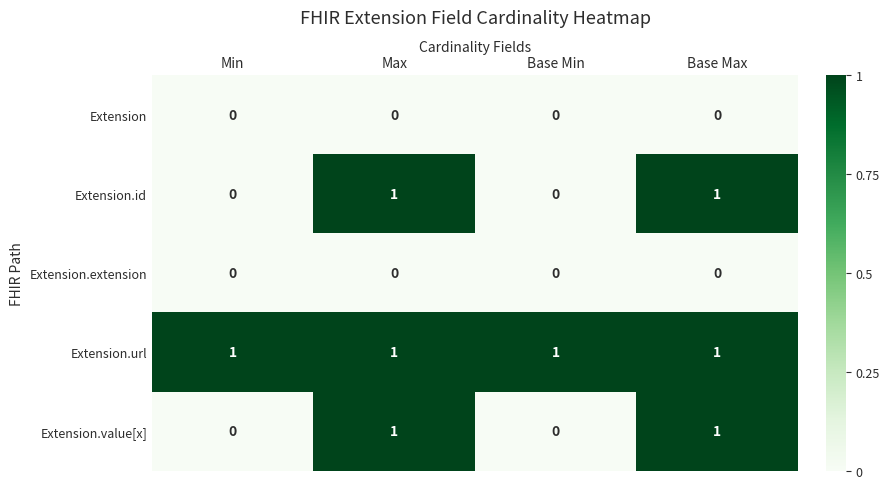

The value of Extension.url at Base Max is 1. True or false?

True